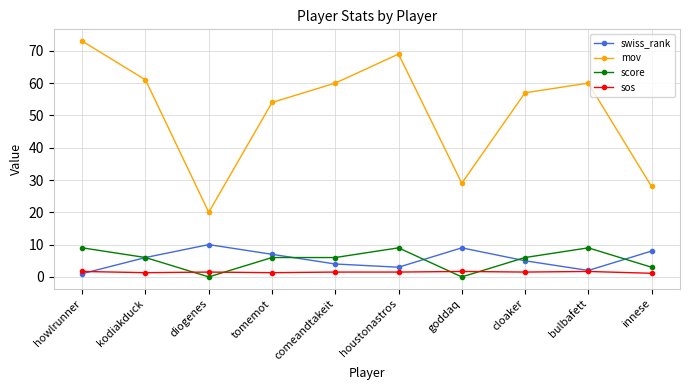

Does the chart display data point markers on the line(s)?

Yes